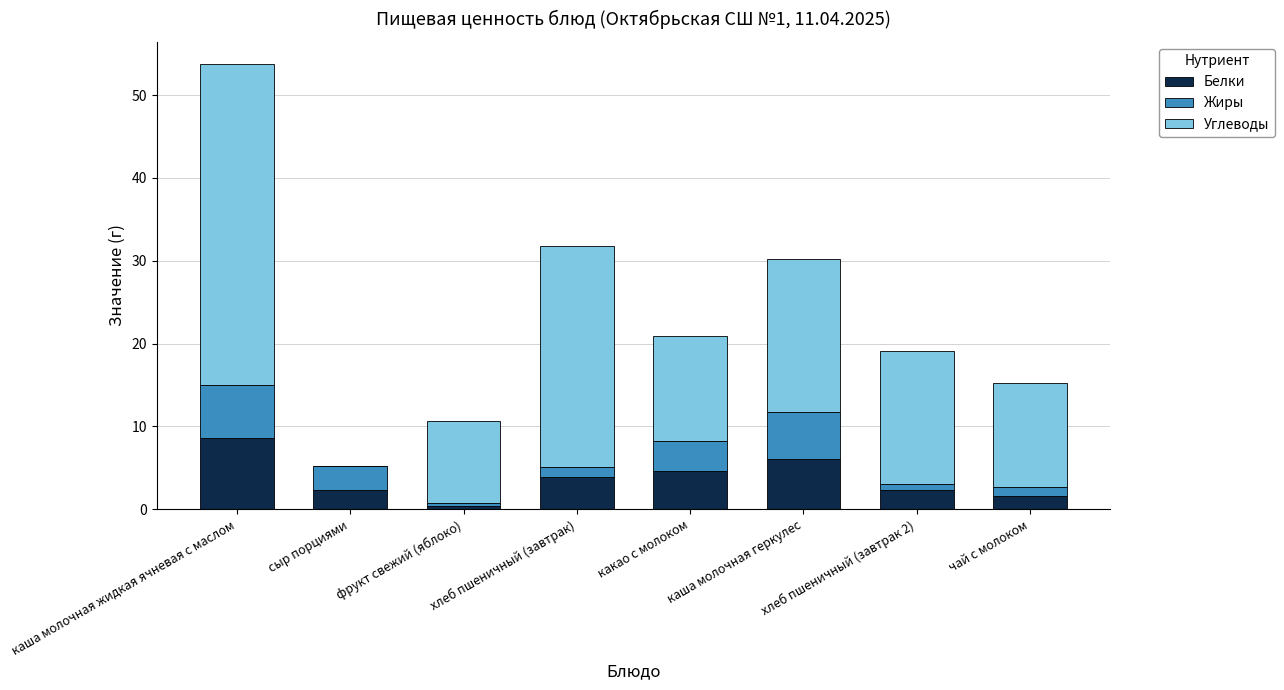

What is the highest value of the Белки series?

8.6